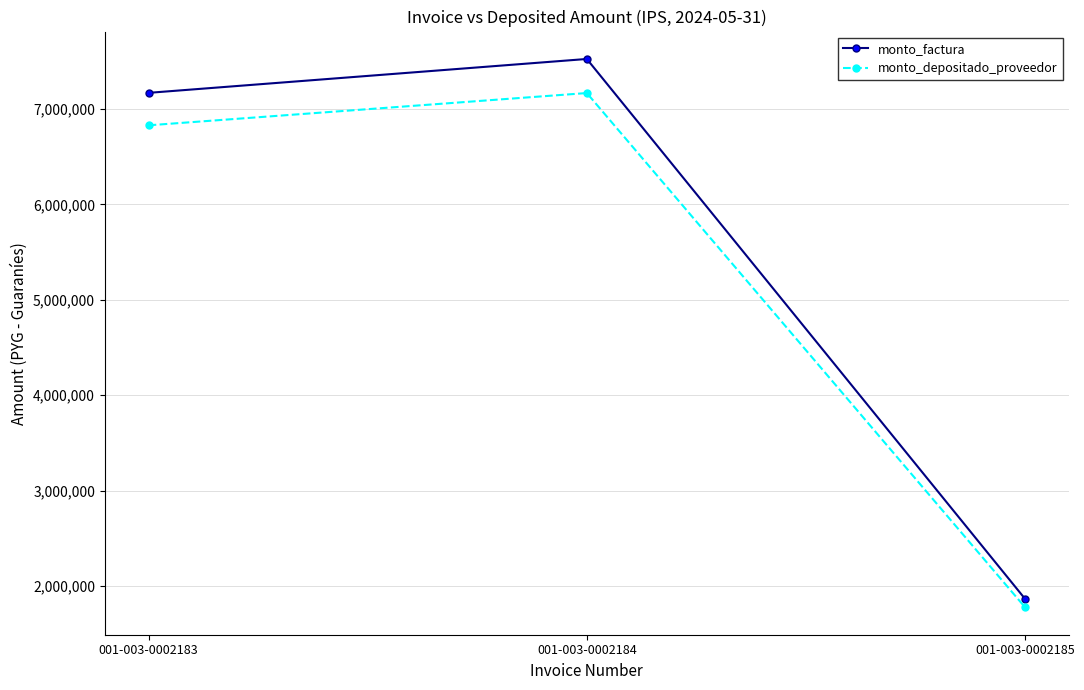

Is it true that monto_depositado_proveedor equals 7168504 at 001-003-0002184?

True